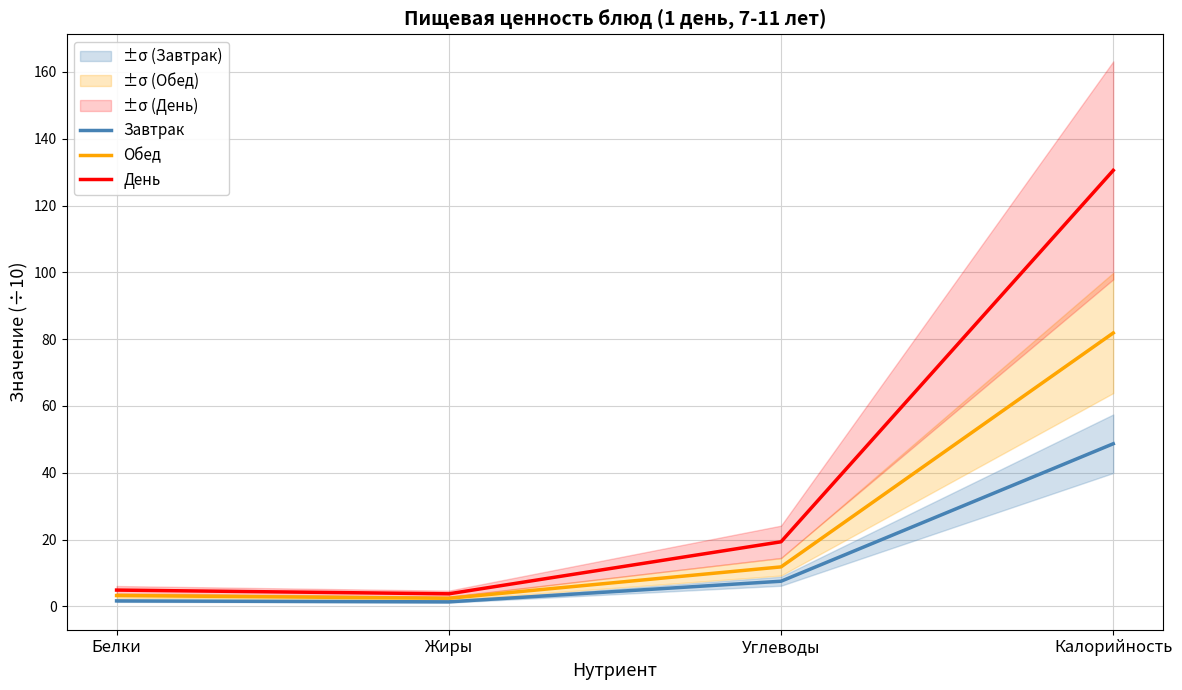

What are all the series names shown in the legend?

Завтрак, Обед, День